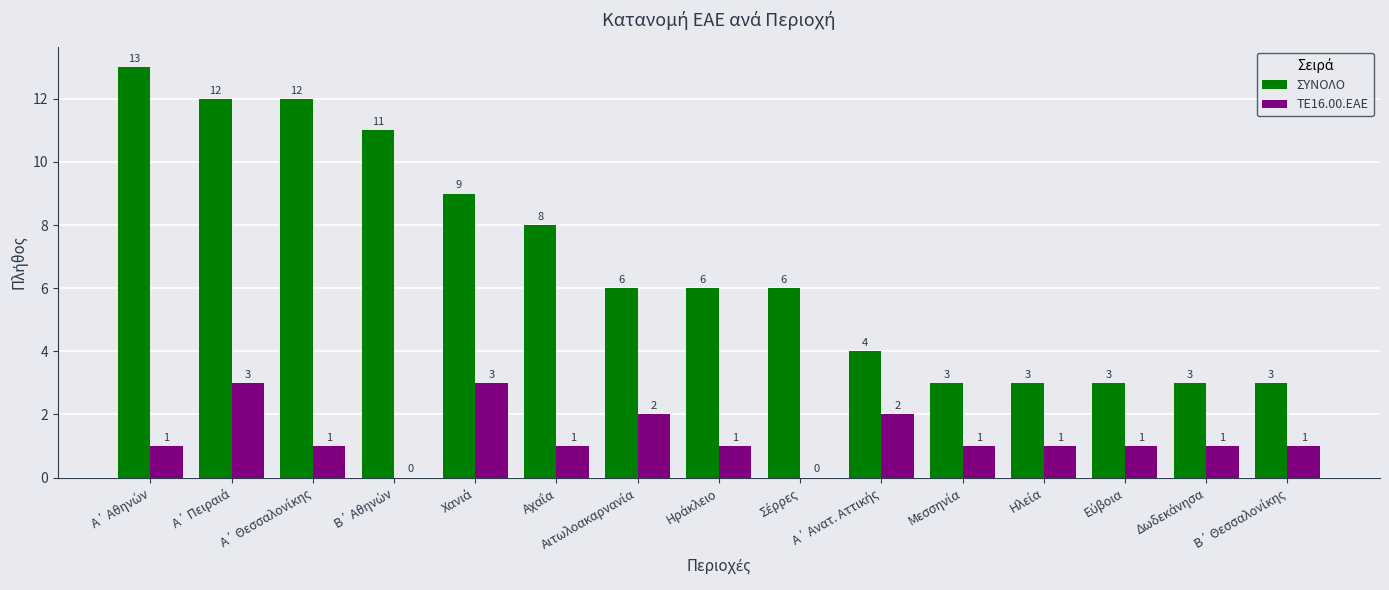

How many ΣΥΝΟΛΟ values are between 3 and 11?

12